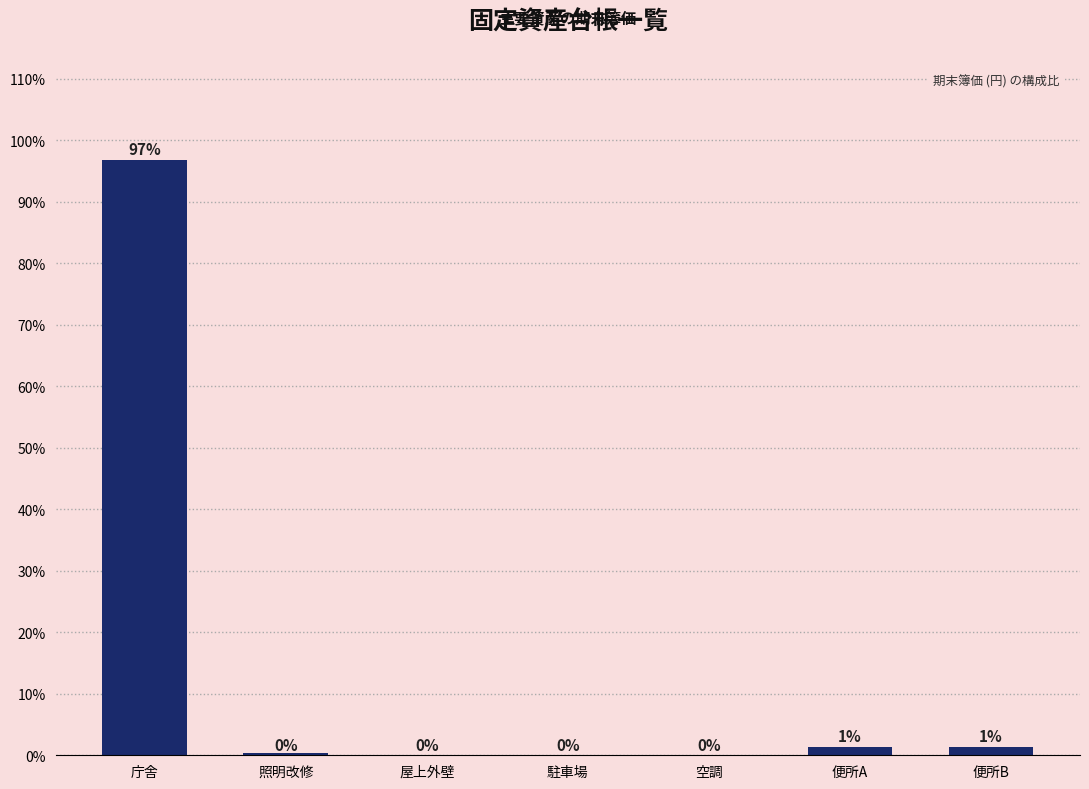

Rank the categories by value from lowest to highest.

空調, 屋上外壁, 駐車場, 照明改修, 便所A, 便所B, 庁舎